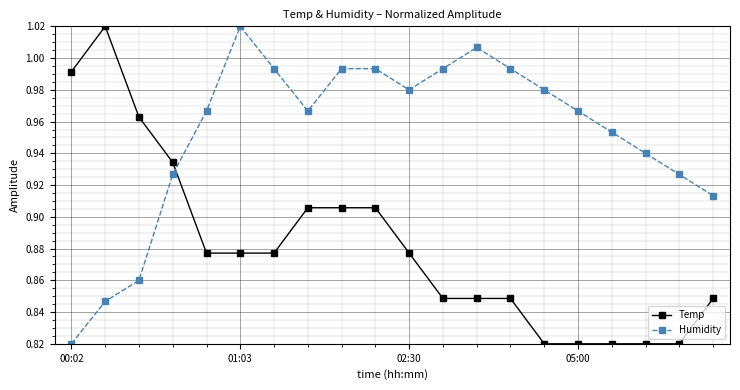

List the series in order of their overall mean, lowest first.

Temp, Humidity